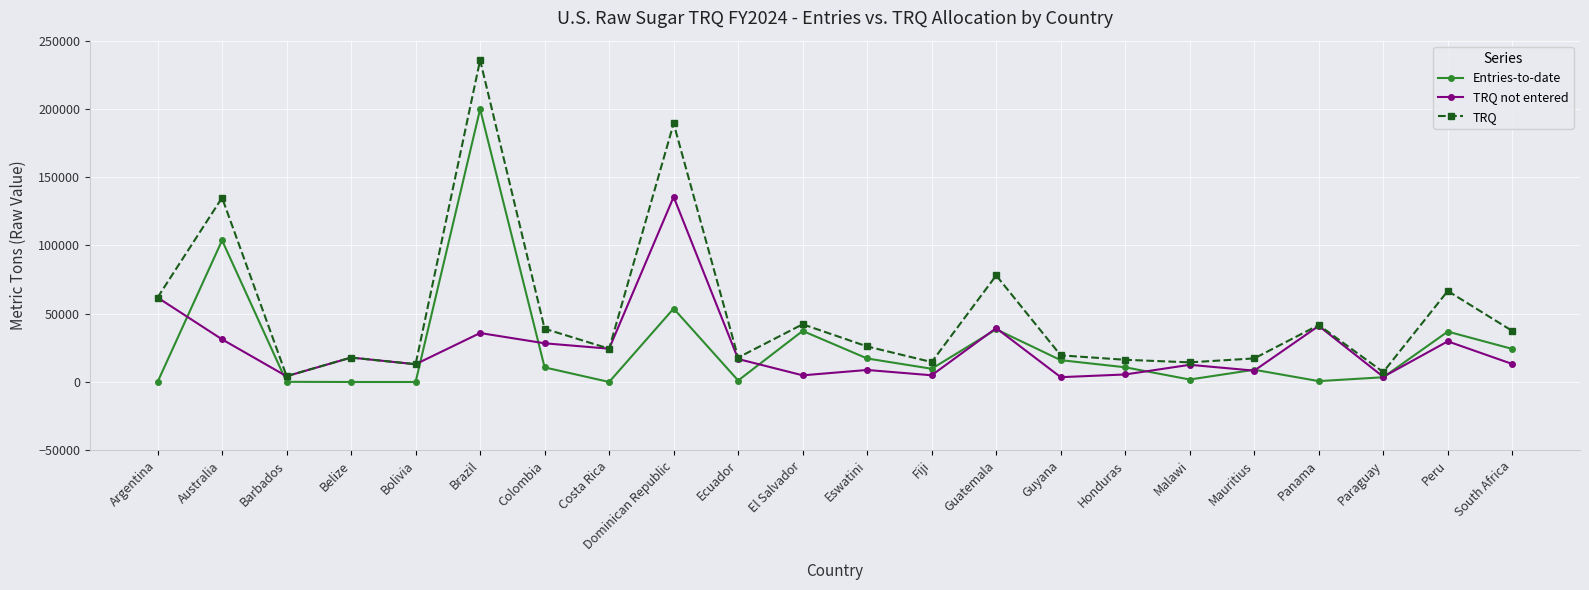

At which category does TRQ reach its first local valley?

Barbados